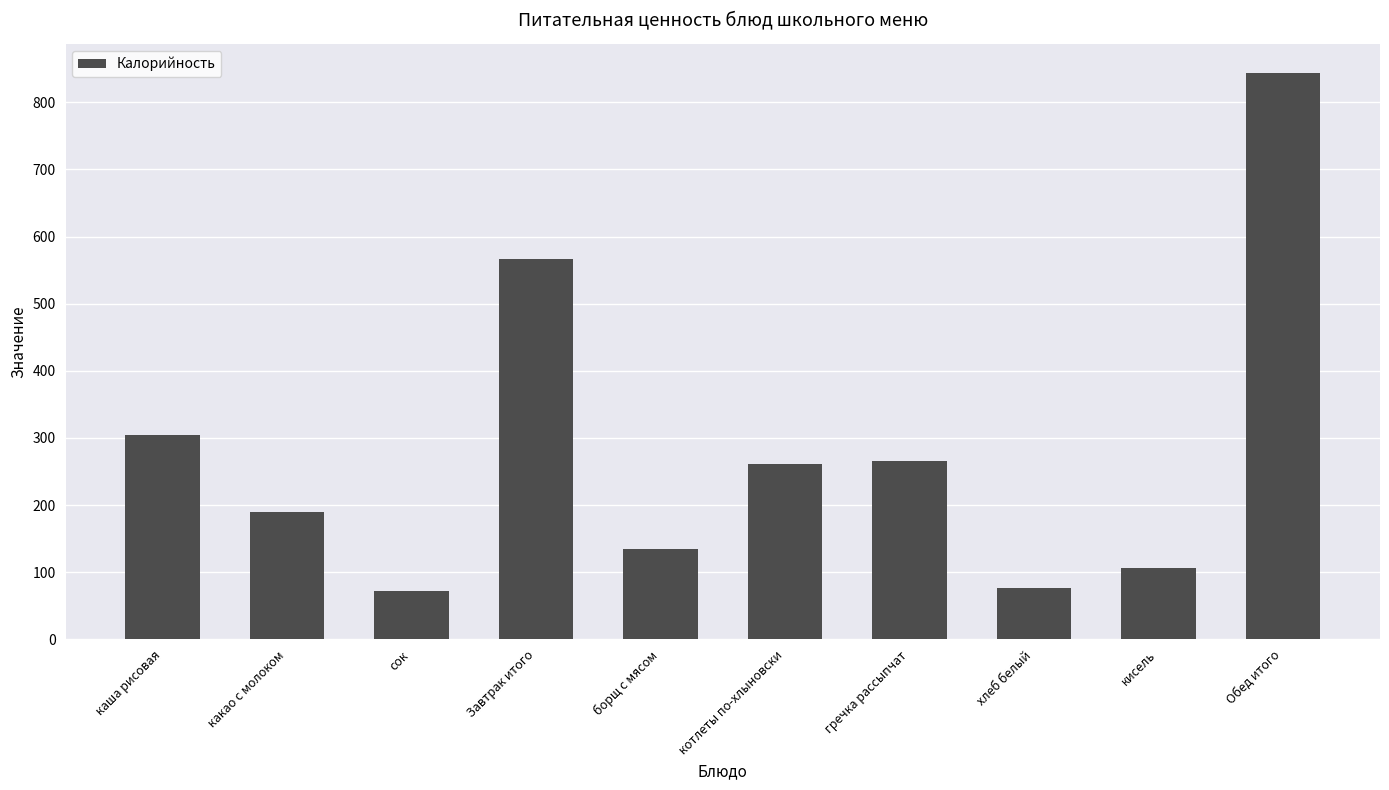

Approximately how many times larger is the value at какао с молоком compared to Обед итого?

0.2